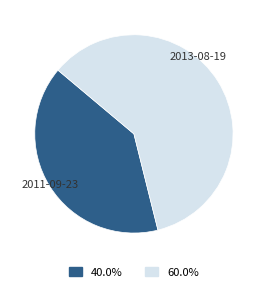

What is the largest slice in the pie chart?

2013-08-19